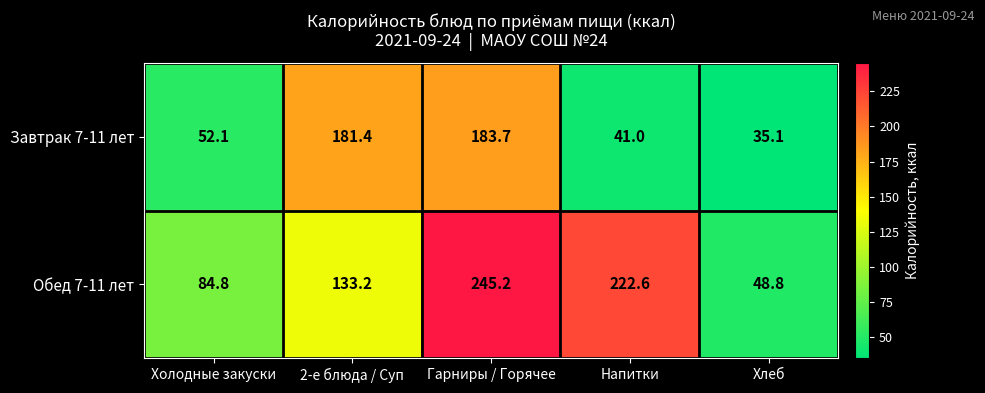

List the series in order of their peak value, highest first.

Обед 7-11 лет, Завтрак 7-11 лет